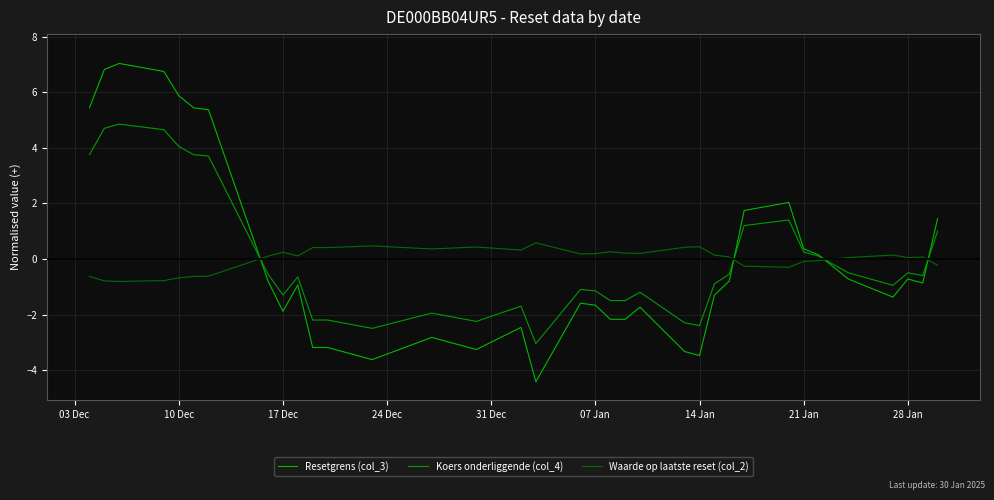

At how many categories does at least one series exceed 5?

7